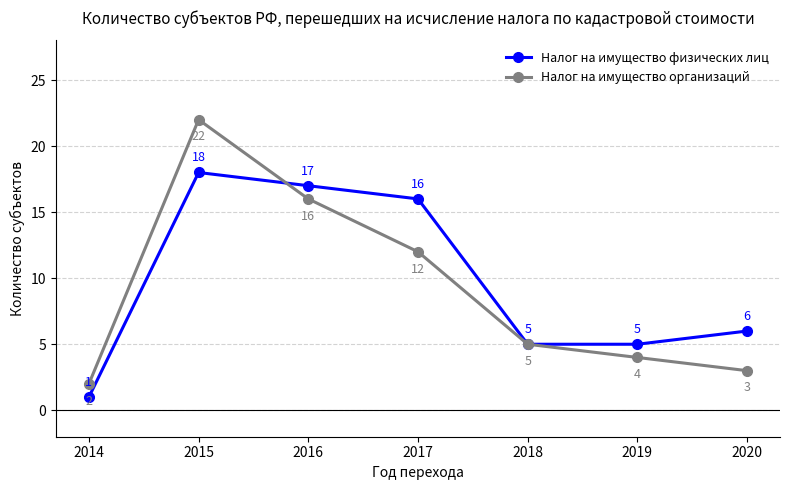

Which series changed the most between 2015 and 2020?

Налог на имущество организаций